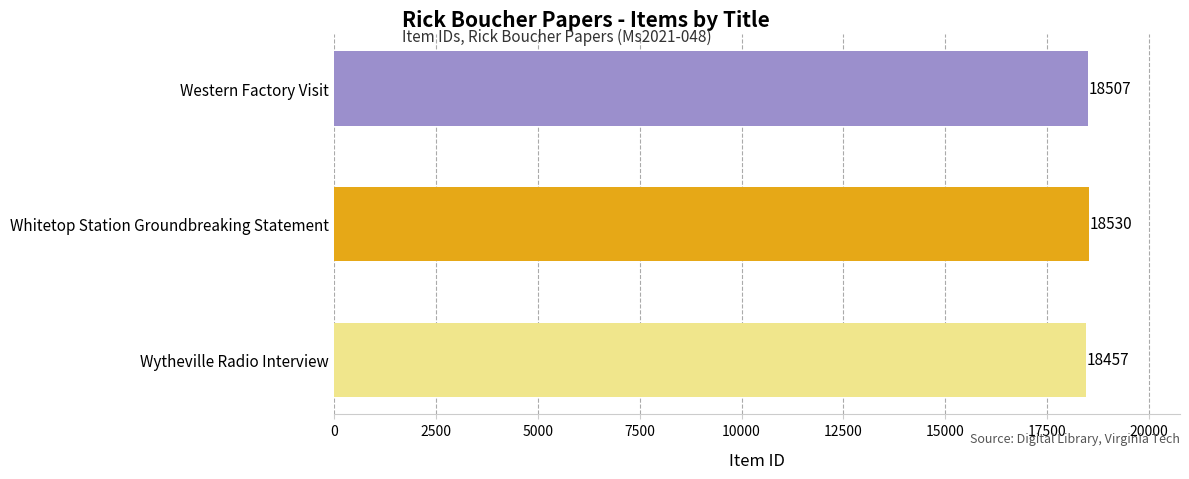

List the labels in order of value, smallest first.

Wytheville Radio Interview, Western Factory Visit, Whitetop Station Groundbreaking Statement